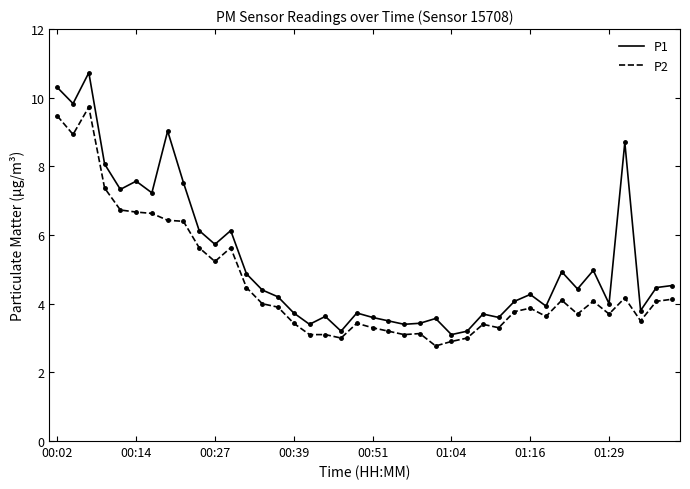

Does the chart have visible grid lines?

No